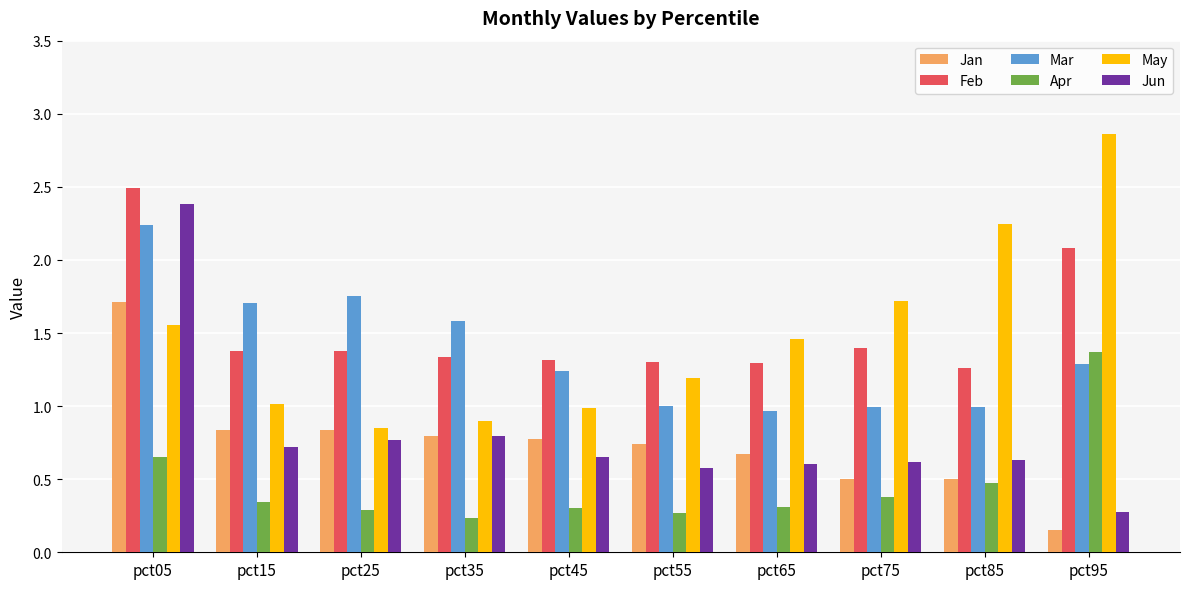

What is the sum of the Apr values at pct45 and pct65?

0.6